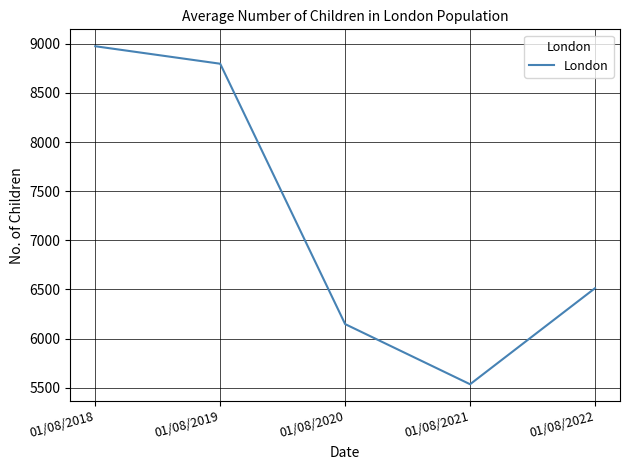

What is the average value?

7194